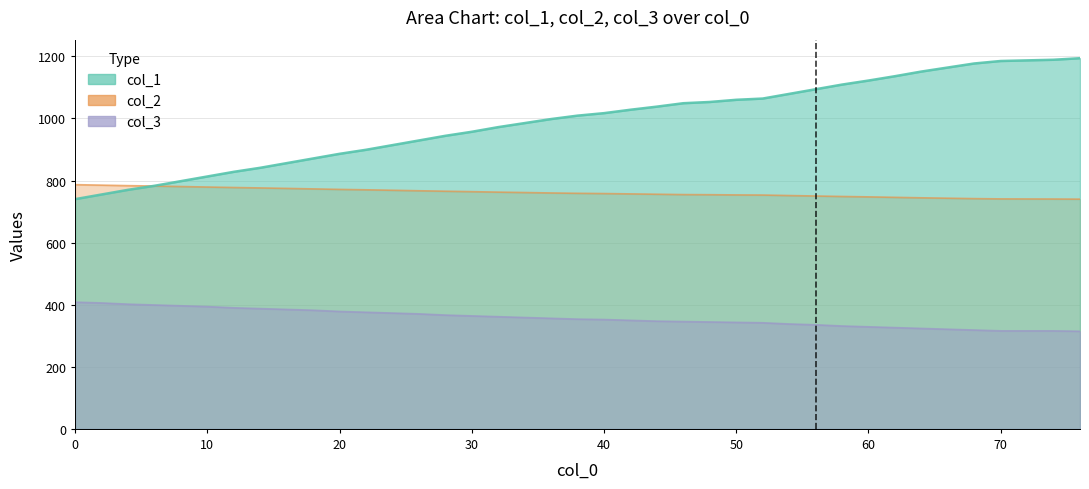

How many values in the col_3 series are below 353?

19